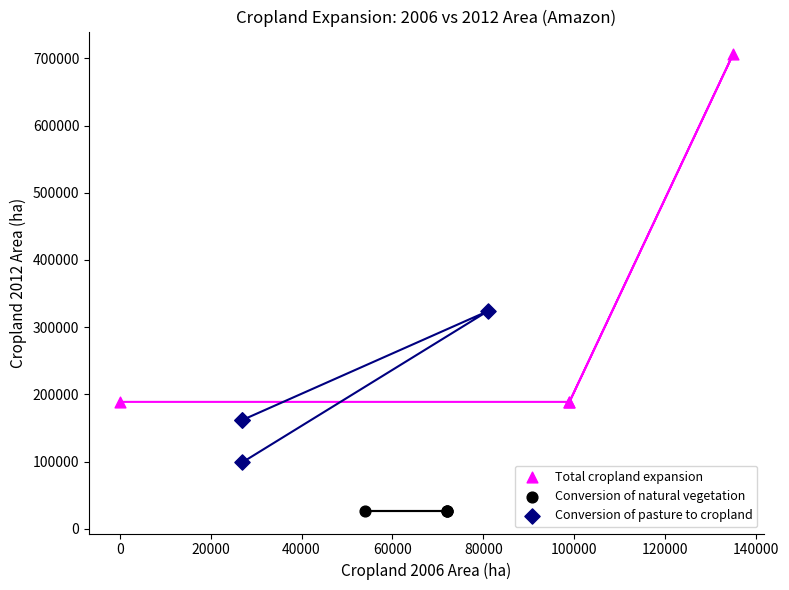

What are all the series names shown in the legend?

Total cropland expansion, Conversion of natural vegetation, Conversion of pasture to cropland